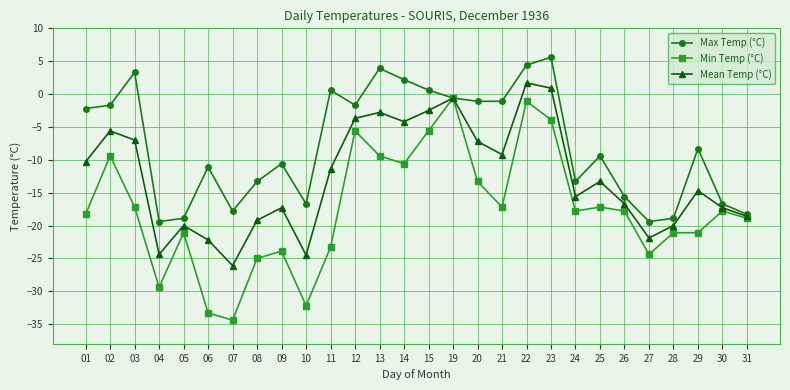

The Min Temp (°C) series shows -3.9 at 23. True or false?

True